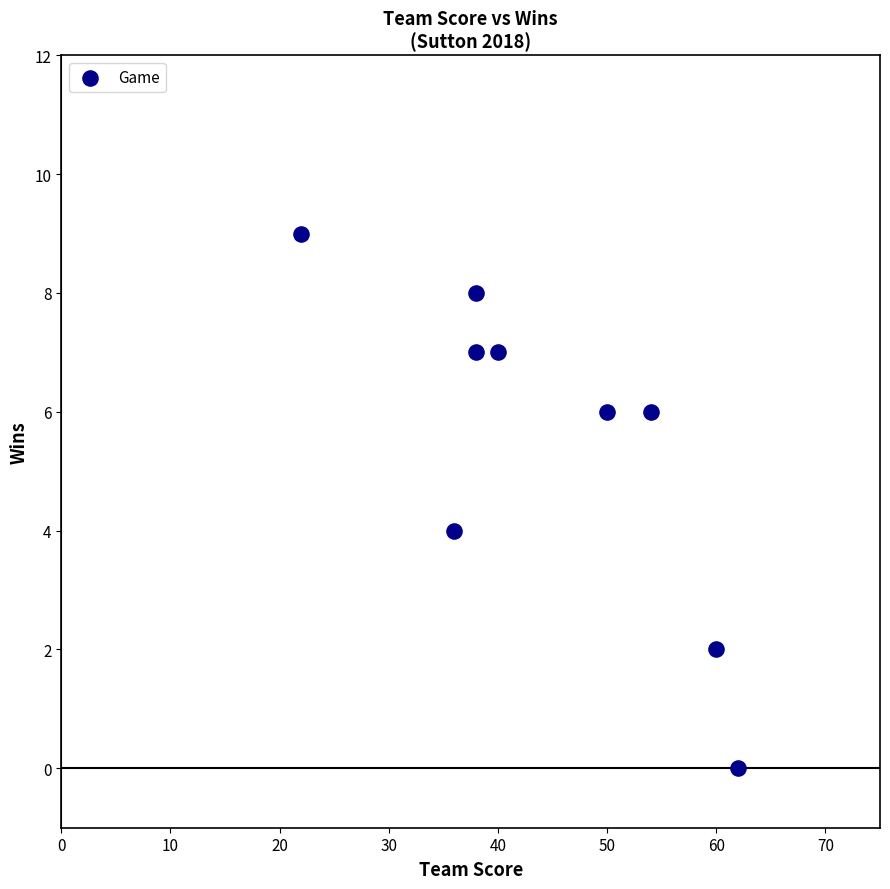

What is the average Y value?

5